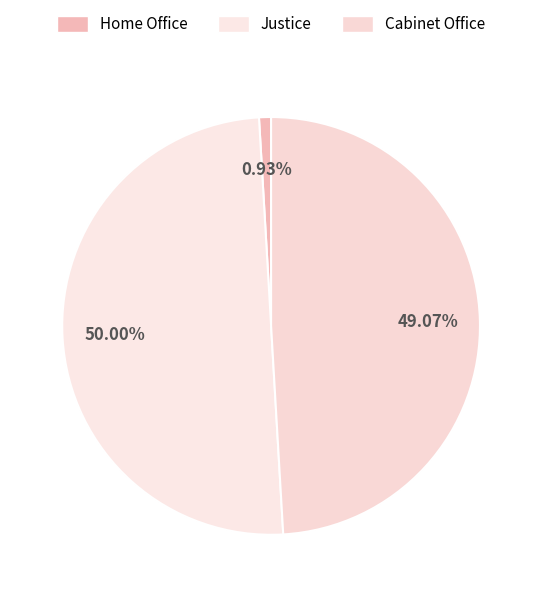

True or false: Cabinet Office accounts for 49% of the total.

True